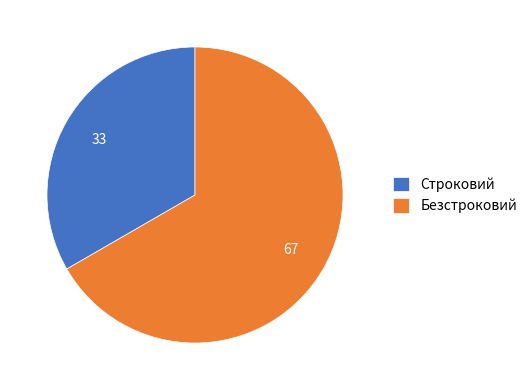

Rank the categories by value from highest to lowest.

Безстроковий, Строковий